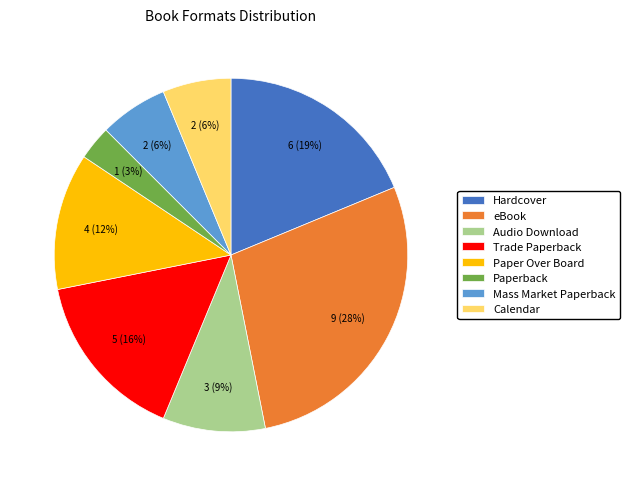

To the nearest percent, what is the difference between the largest and smallest slice percentages?

25%